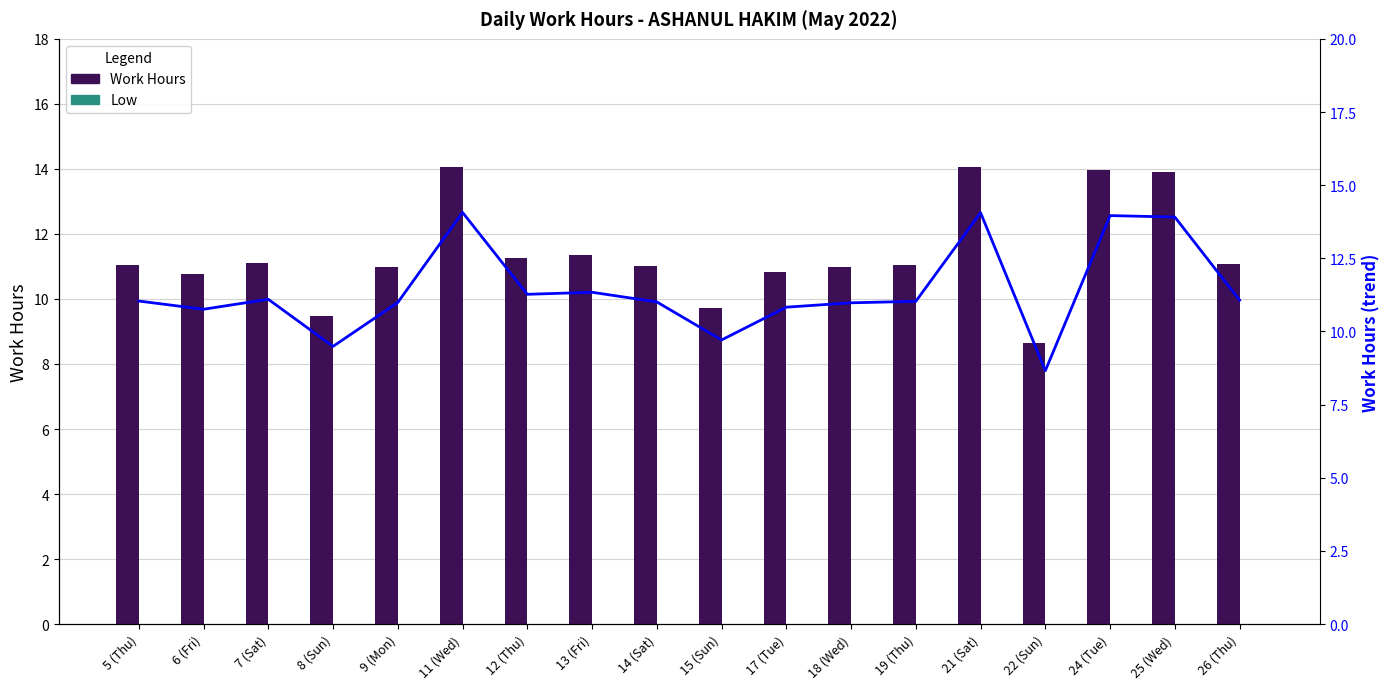

Reading right to left, extract all data points from this chart.

Work Hours: 26 (Thu)=11.1	25 (Wed)=13.9	24 (Tue)=14.0	22 (Sun)=8.7	21 (Sat)=14.1	19 (Thu)=11.0	18 (Wed)=11.0	17 (Tue)=10.8	15 (Sun)=9.7	14 (Sat)=11.0	13 (Fri)=11.3	12 (Thu)=11.3	11 (Wed)=14.1	9 (Mon)=11.0	8 (Sun)=9.5	7 (Sat)=11.1	6 (Fri)=10.8	5 (Thu)=11.0
Low: 26 (Thu)=0.0	25 (Wed)=0.0	24 (Tue)=0.0	22 (Sun)=0.0	21 (Sat)=0.0	19 (Thu)=0.0	18 (Wed)=0.0	17 (Tue)=0.0	15 (Sun)=0.0	14 (Sat)=0.0	13 (Fri)=0.0	12 (Thu)=0.0	11 (Wed)=0.0	9 (Mon)=0.0	8 (Sun)=0.0	7 (Sat)=0.0	6 (Fri)=0.0	5 (Thu)=0.0
Work Hours Trend: 26 (Thu)=11.1	25 (Wed)=13.9	24 (Tue)=14.0	22 (Sun)=8.7	21 (Sat)=14.1	19 (Thu)=11.0	18 (Wed)=11.0	17 (Tue)=10.8	15 (Sun)=9.7	14 (Sat)=11.0	13 (Fri)=11.3	12 (Thu)=11.3	11 (Wed)=14.1	9 (Mon)=11.0	8 (Sun)=9.5	7 (Sat)=11.1	6 (Fri)=10.8	5 (Thu)=11.0